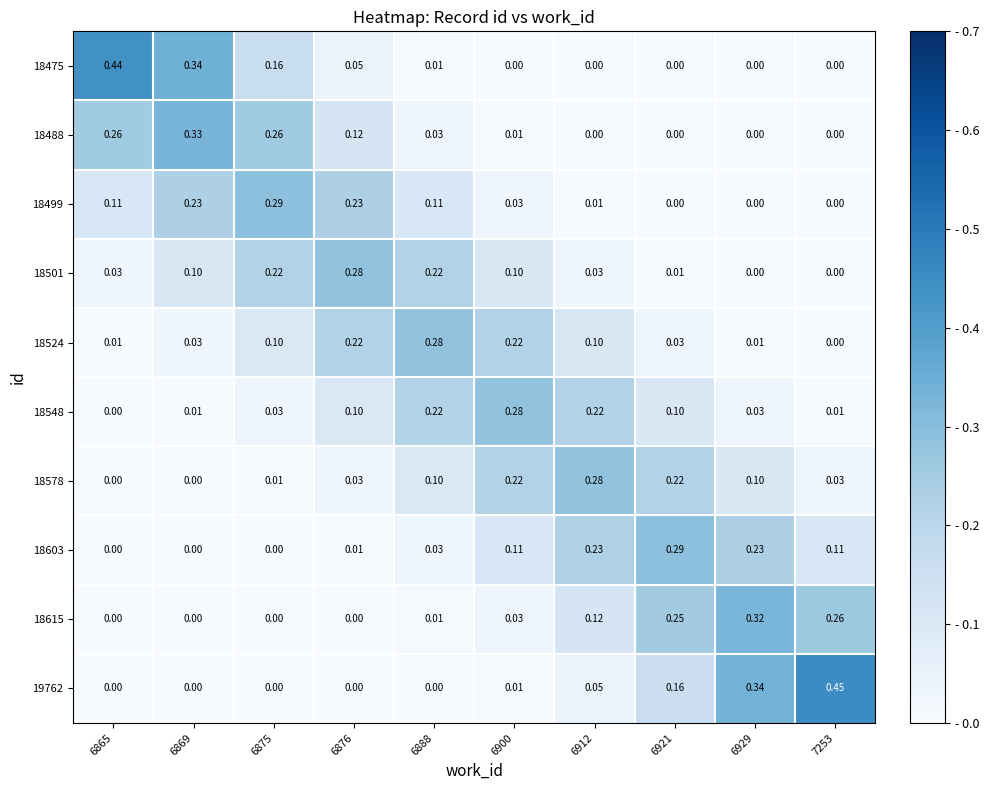

Rank the series by their maximum value, from highest to lowest.

19762, 18475, 18488, 18615, 18499, 18603, 18501, 18578, 18548, 18524